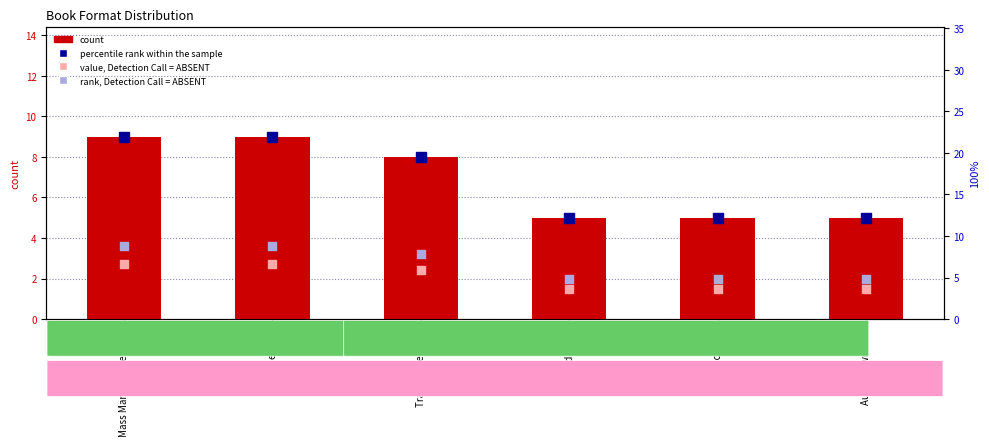

Which series contains the lowest Y value?

value, Detection Call = ABSENT